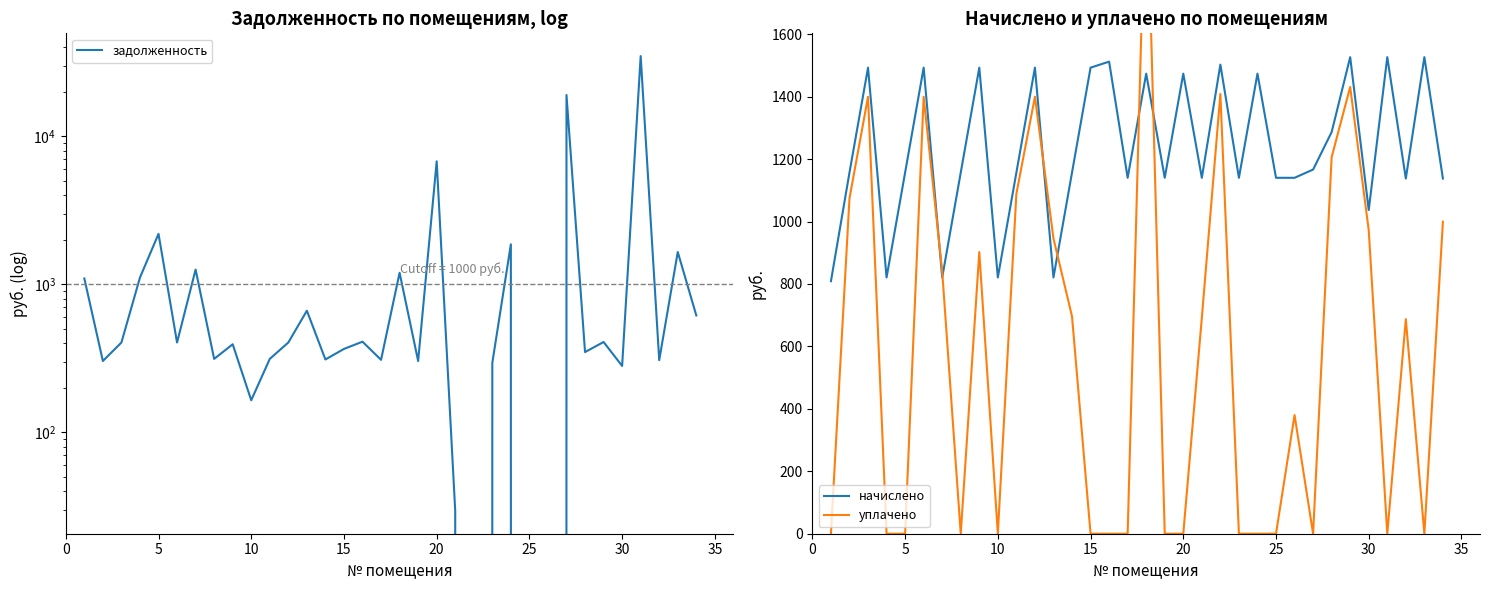

True or false: уплачено and начислено intersect in this chart.

True